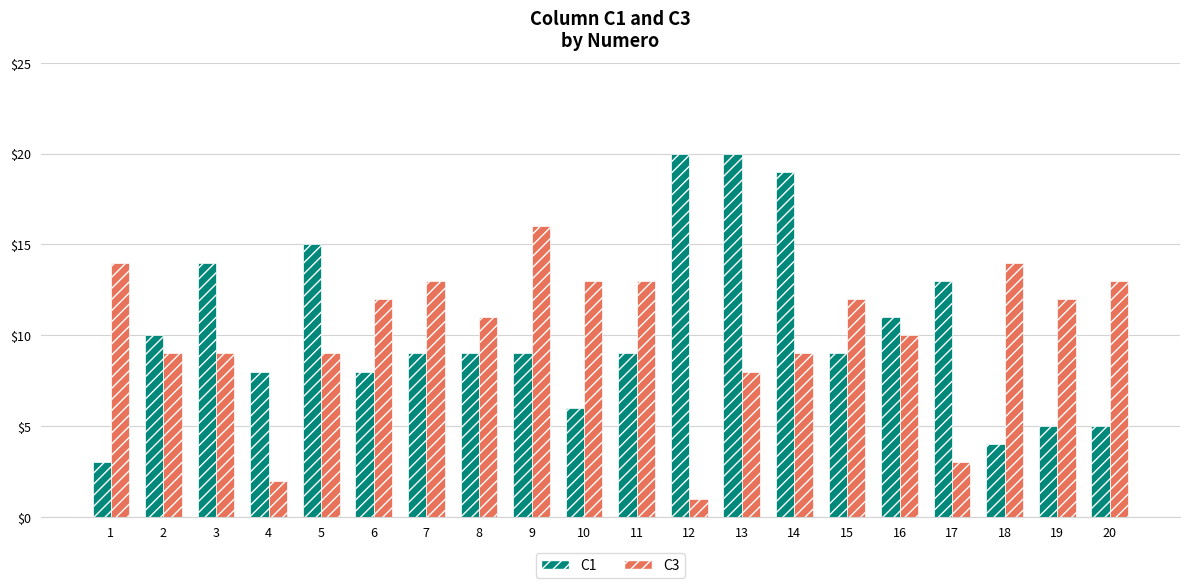

Rank the series at 16 from highest to lowest value.

C1, C3